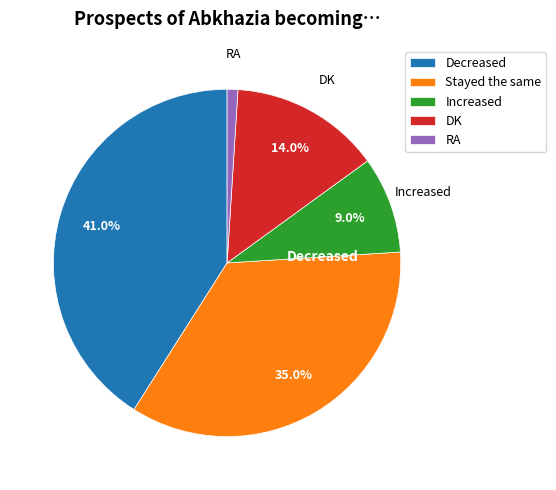

How many slices are in this pie chart?

5